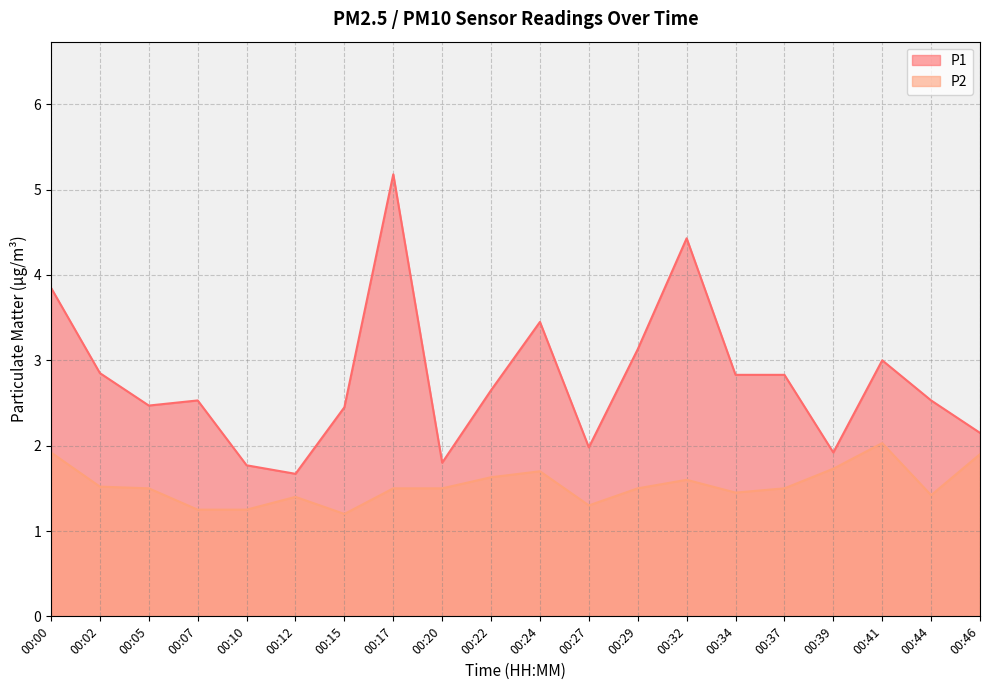

List the series in order of their peak value, highest first.

P1, P2